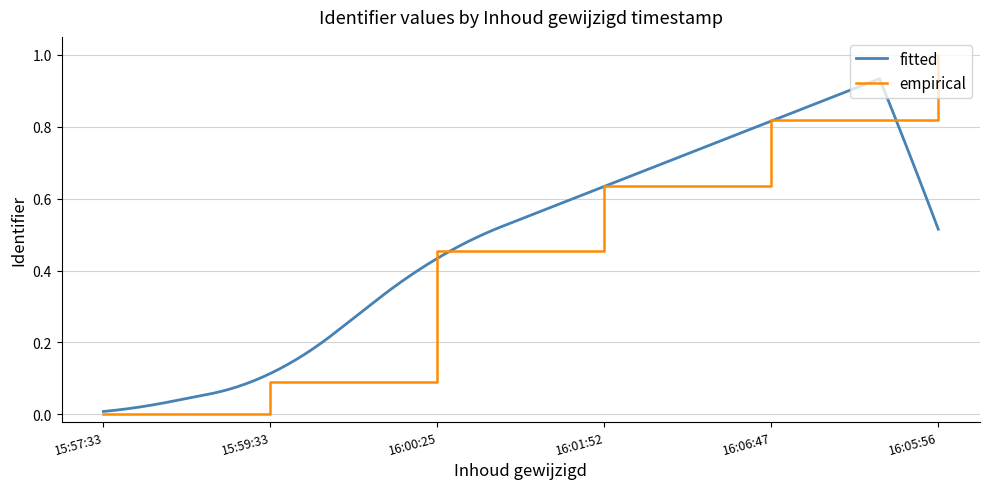

The empirical series shows 0.6 at 16:00:25. True or false?

False